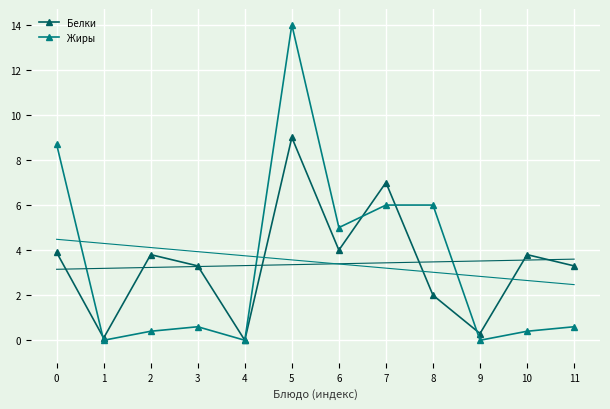

Which series changed the most between 7 and 10?

Жиры